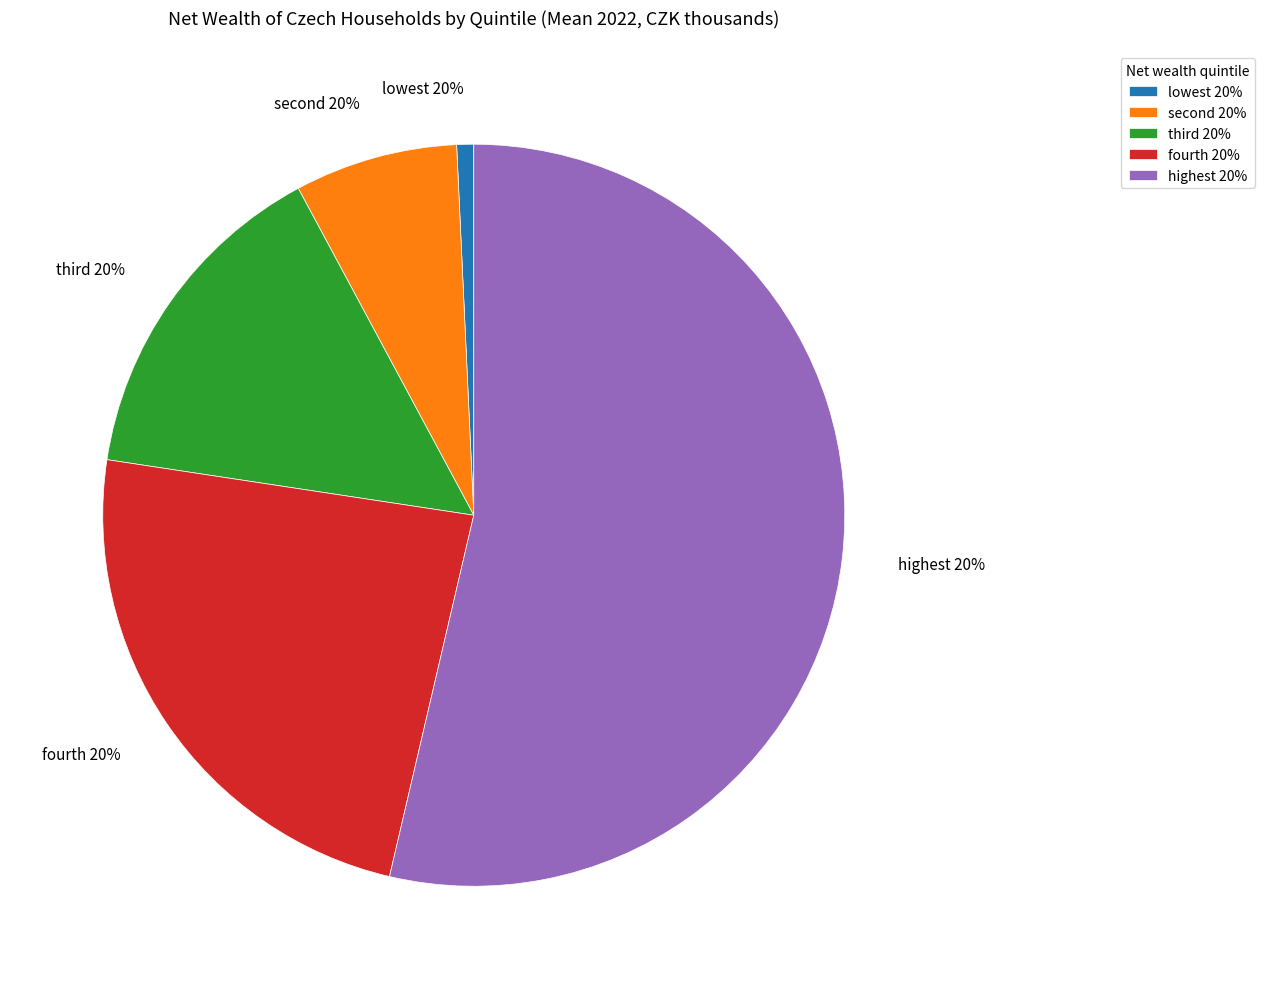

Is there a majority slice in this chart?

Yes